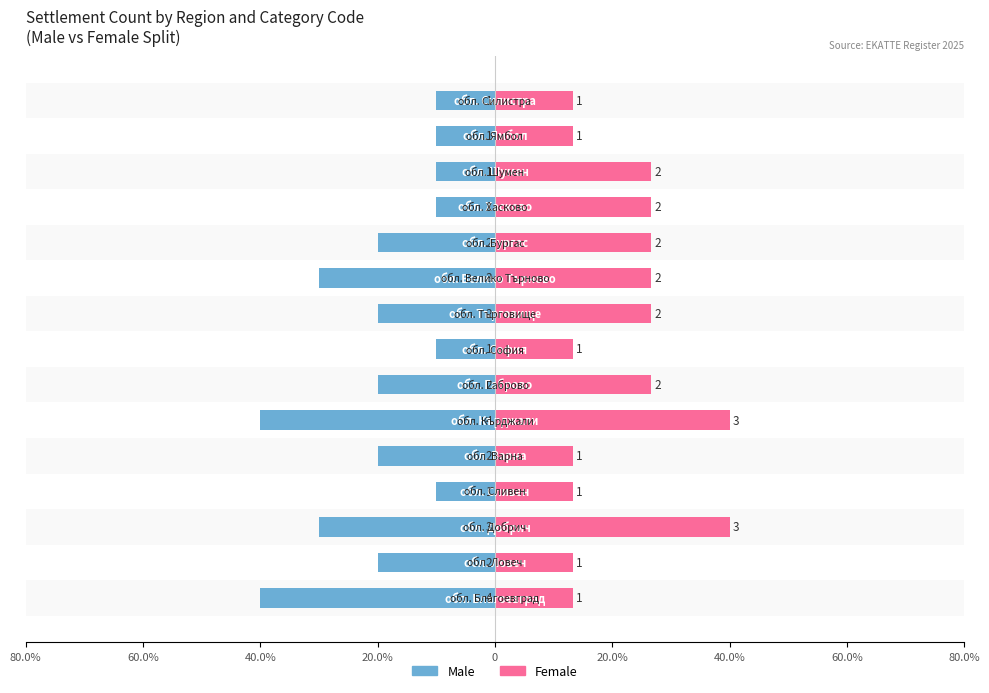

Are the bars horizontal?

Yes